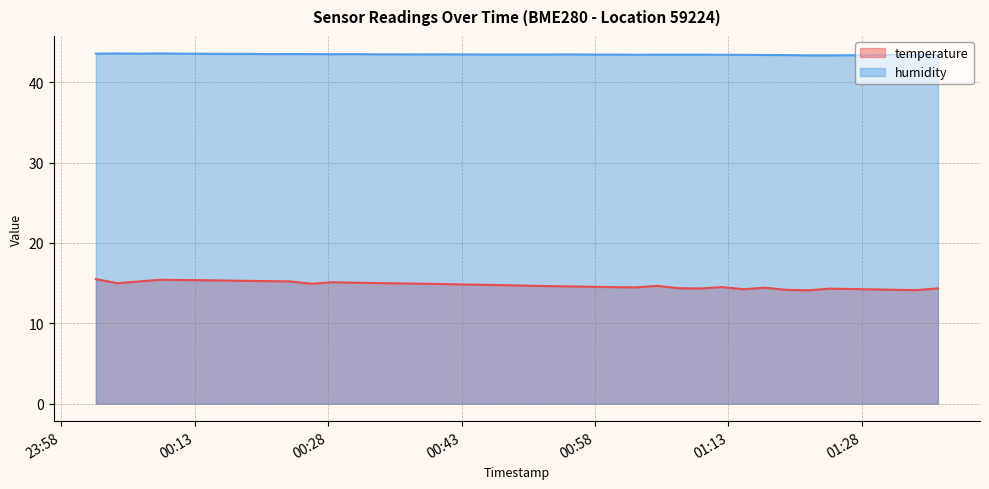

Rank the series at 2022-10-31T00:50:25 from lowest to highest value.

temperature, humidity